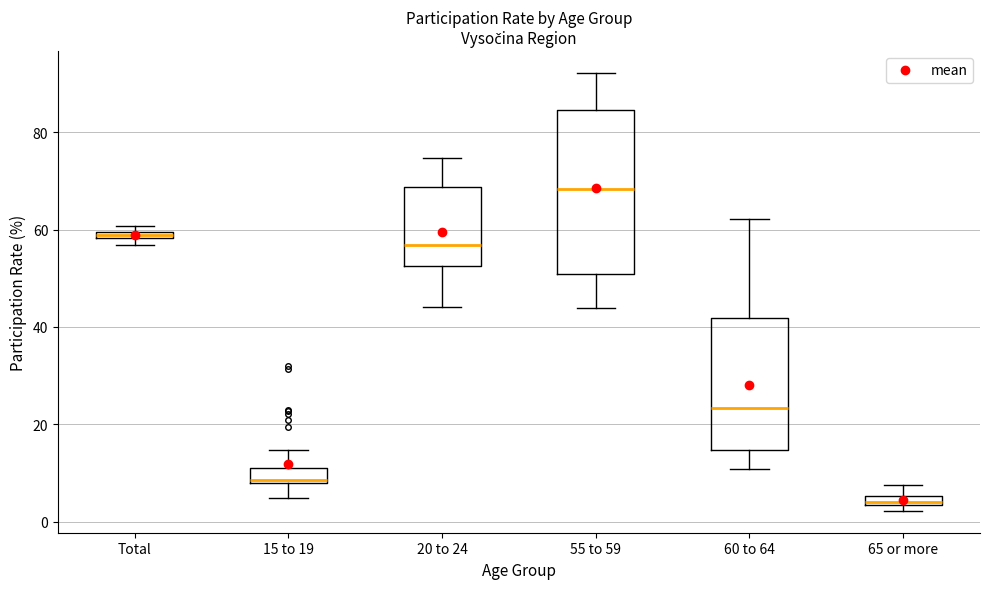

Which box's median line is the highest?

55 to 59